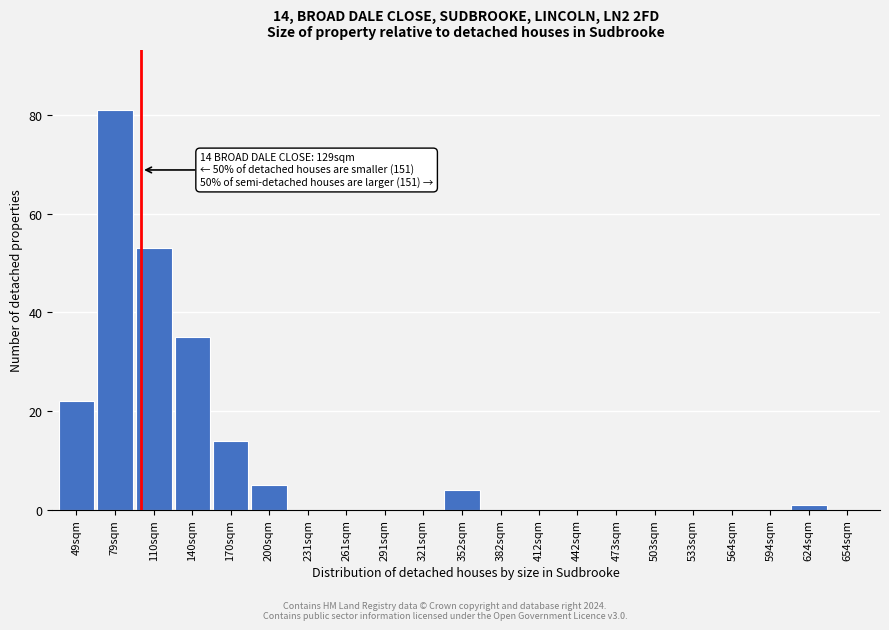

Reading left to right, what are all the values shown in this chart?

49sqm=22	79sqm=81	110sqm=53	140sqm=35	170sqm=14	200sqm=5	231sqm=0	261sqm=0	291sqm=0	321sqm=0	352sqm=4	382sqm=0	412sqm=0	442sqm=0	473sqm=0	503sqm=0	533sqm=0	564sqm=0	594sqm=0	624sqm=1